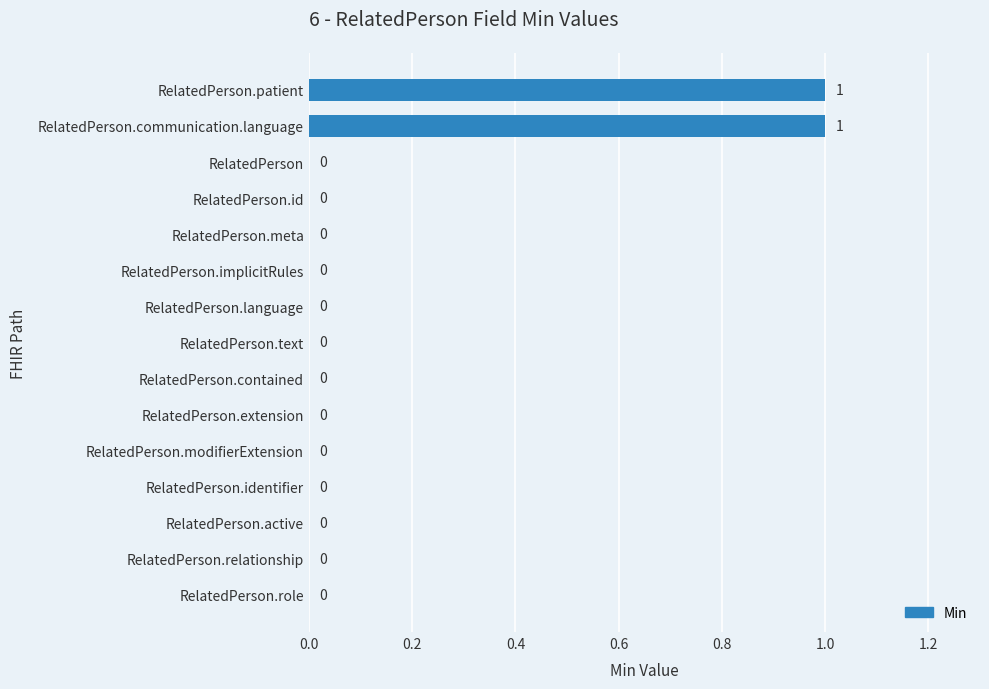

True or false: the data shows 0 at RelatedPerson.identifier.

True